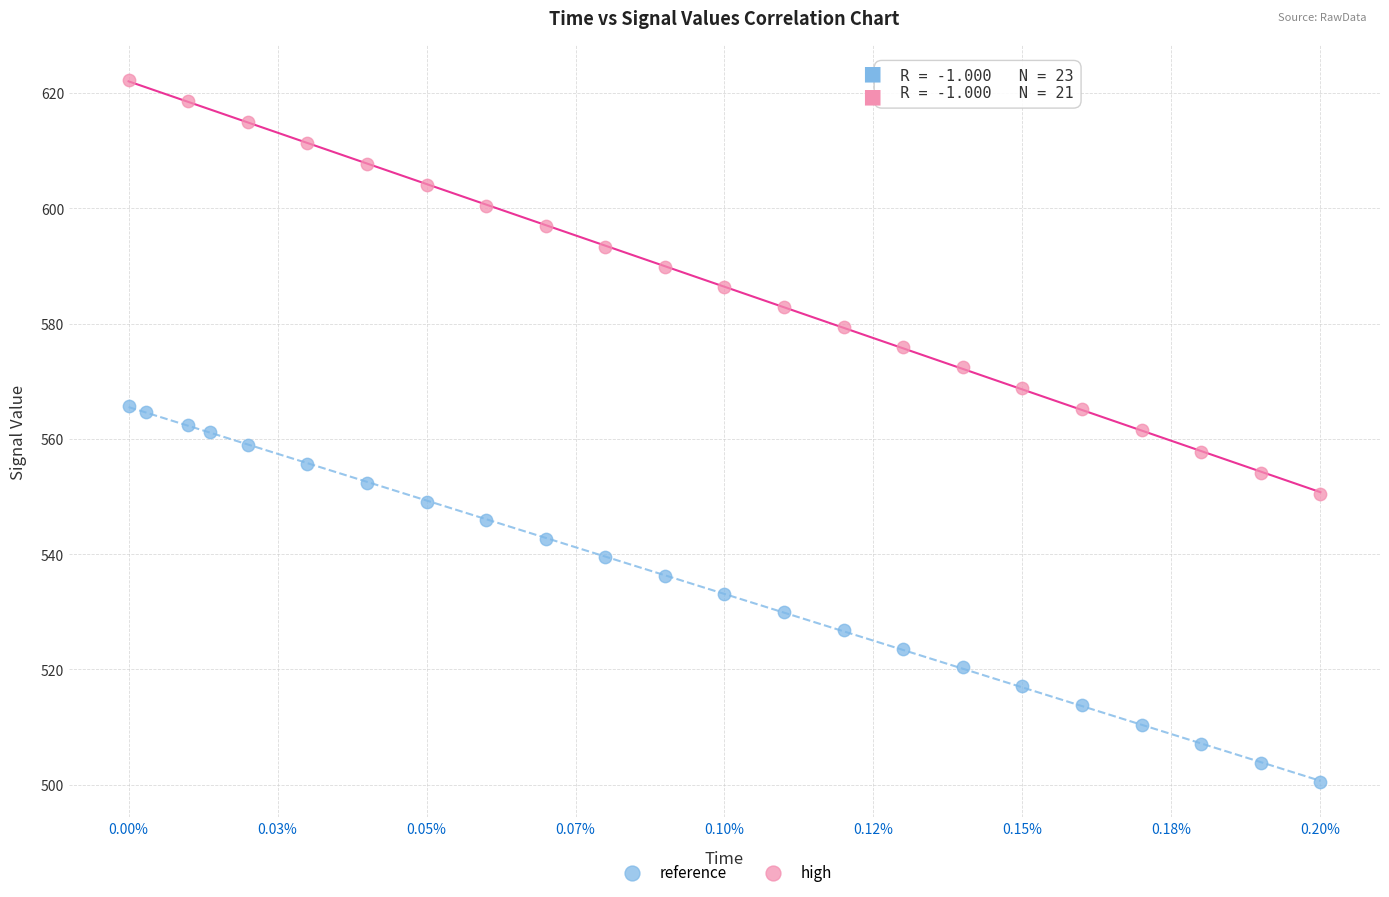

Which series has the largest Y range (max minus min)?

high